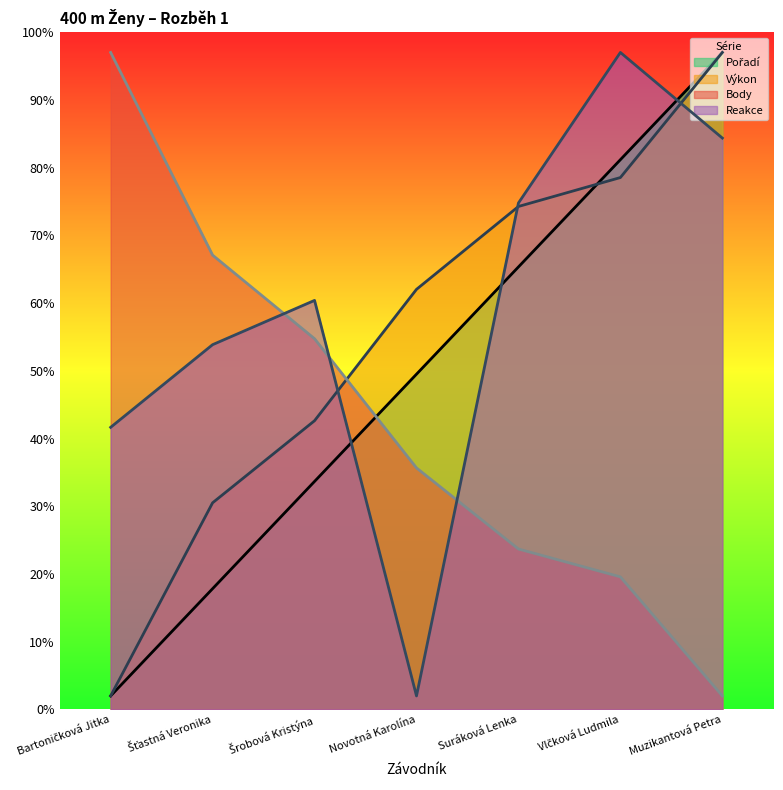

Which label corresponds to the largest value in the chart?

Muzikantová Petra